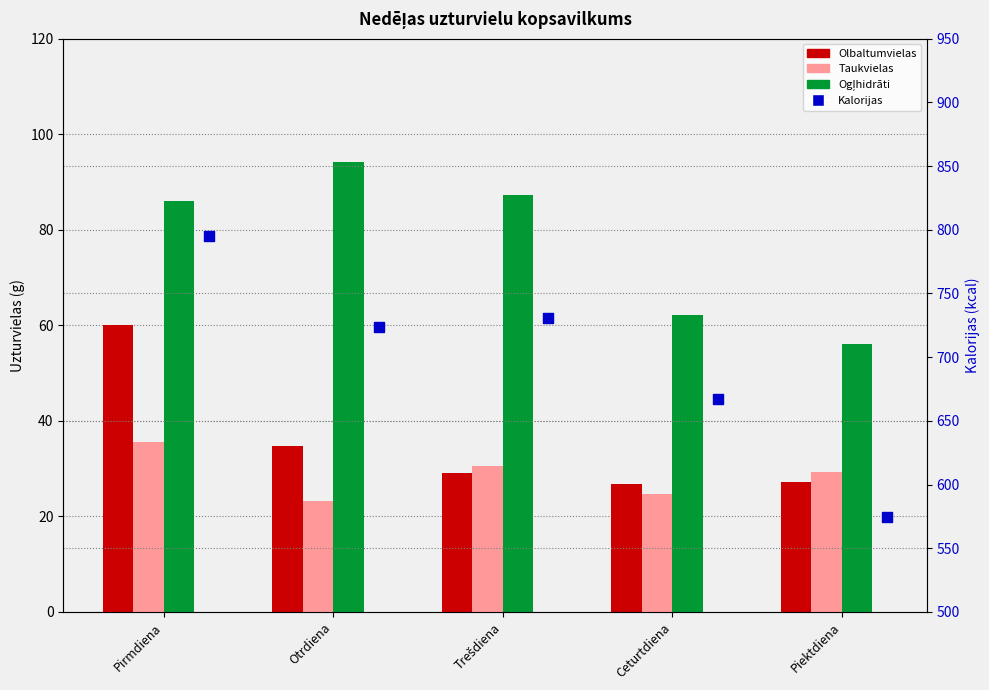

Which series contains the lowest Y value?

Taukvielas